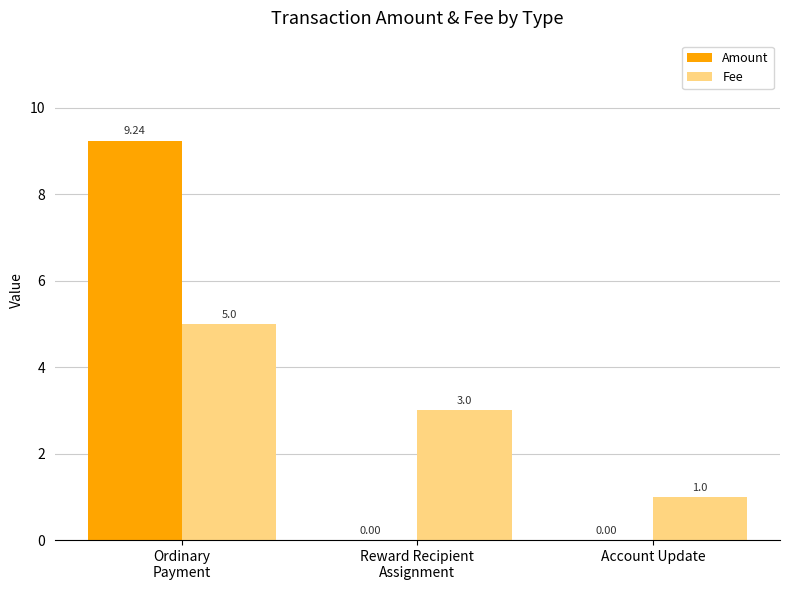

What is the total value across all series at Account Update?

1.0